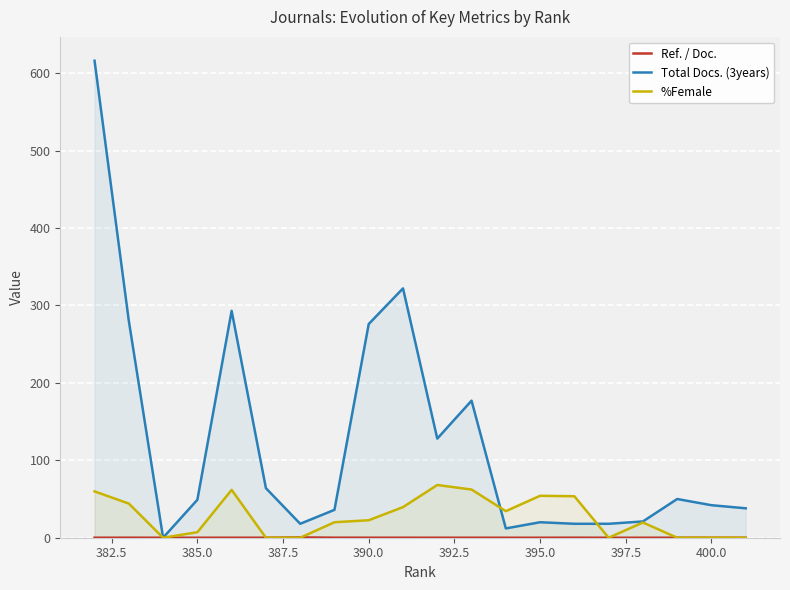

What is the maximum value shown in the chart?

616.0